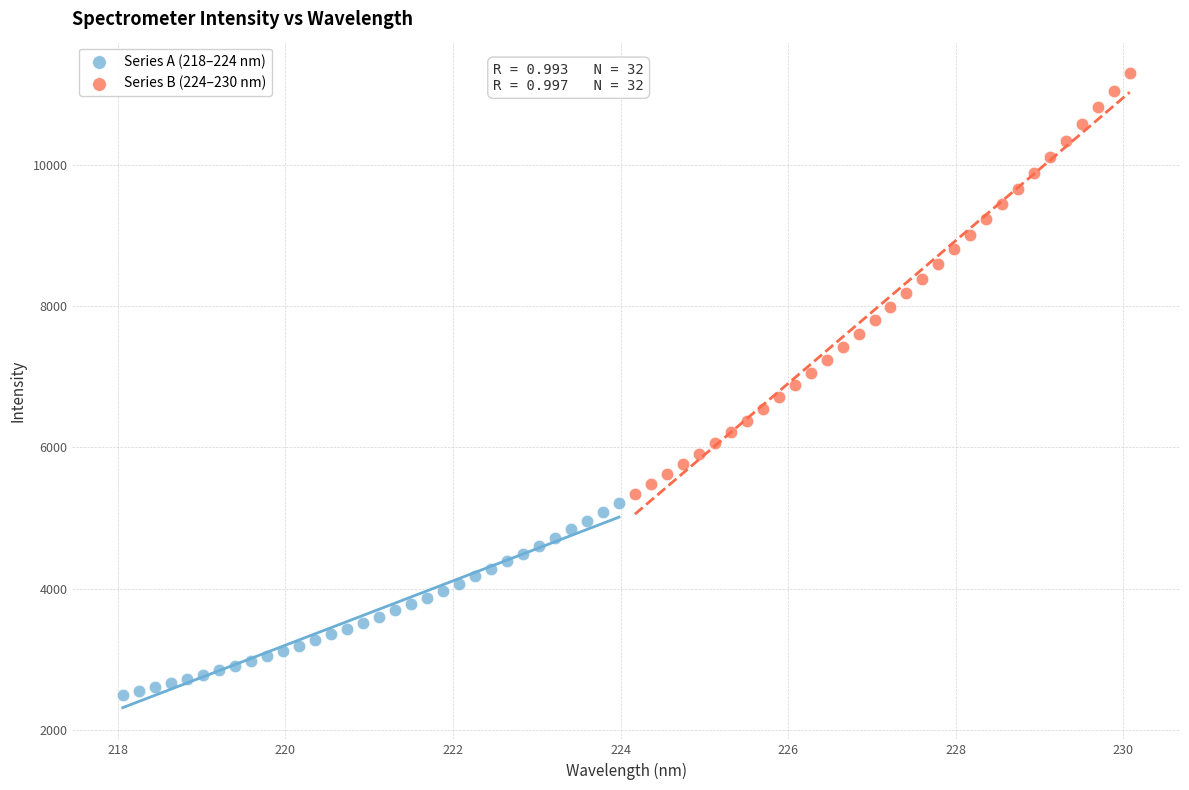

Which series has the largest Y range (max minus min)?

Series B (224–230 nm)